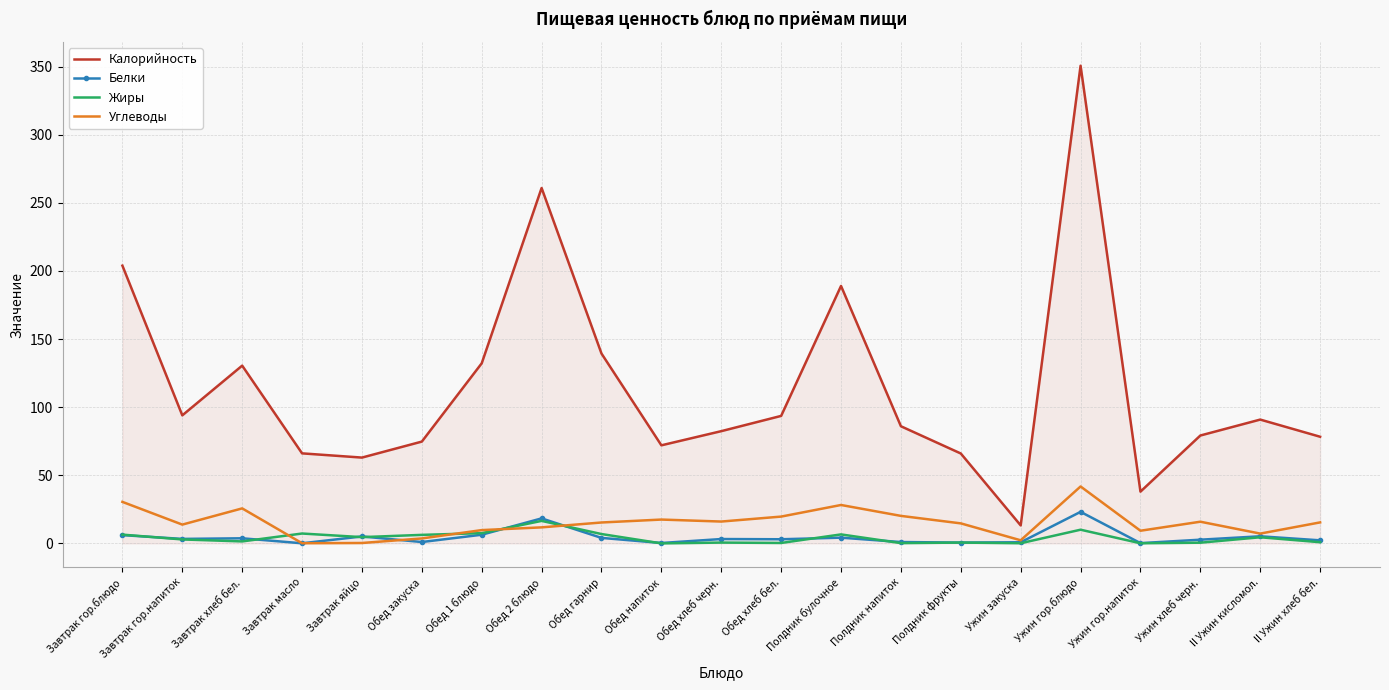

What value does the Калорийность series have at Полдник булочное?

189.0